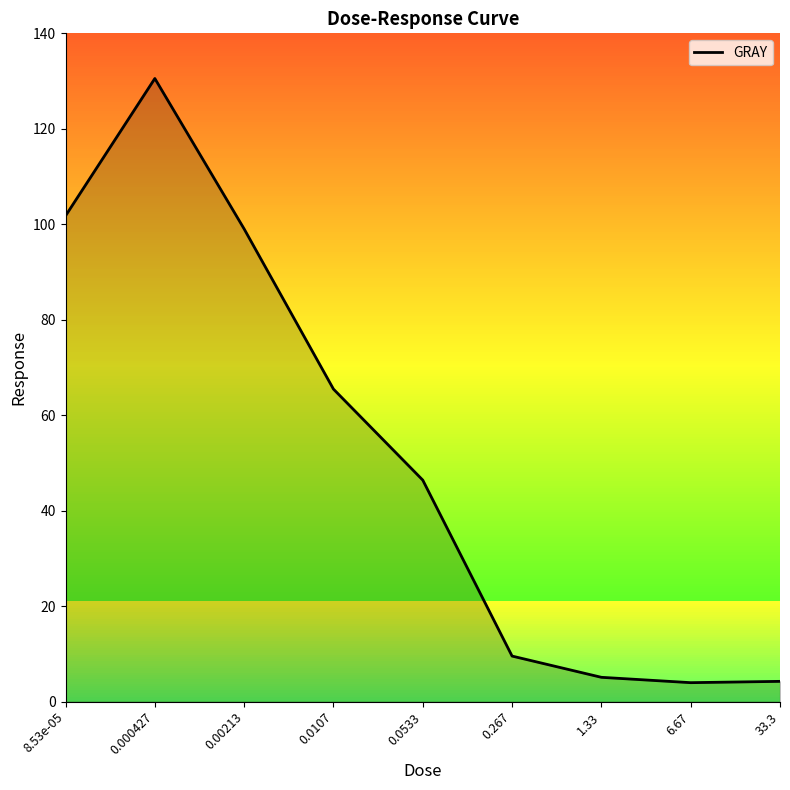

What is the sum of all values?

466.0